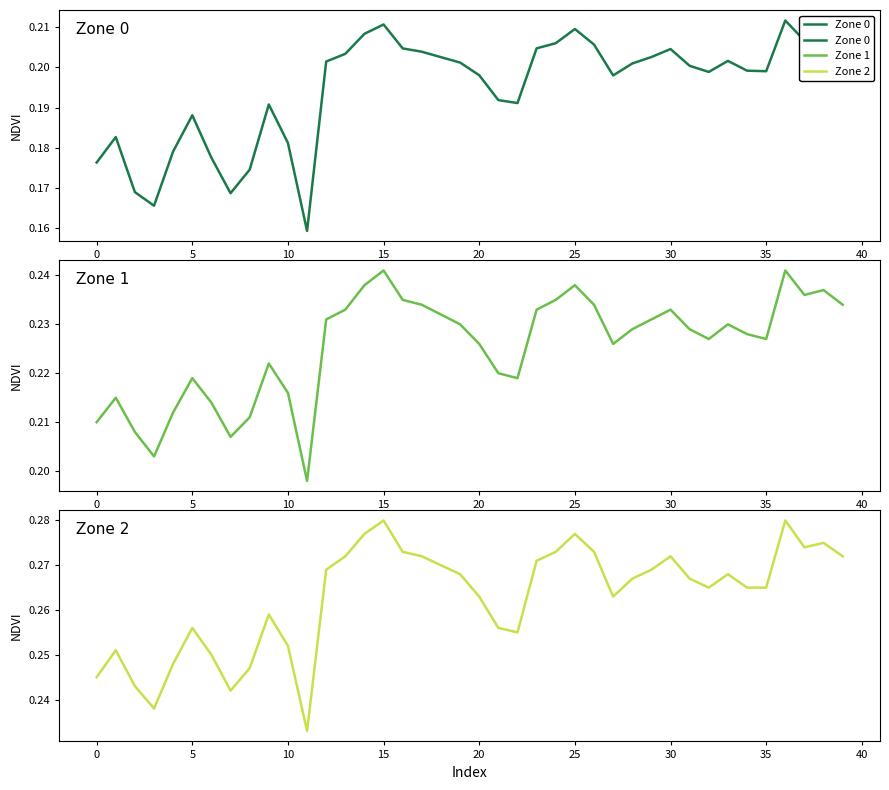

True or false: Zone 0 and Zone 2 intersect in this chart.

False